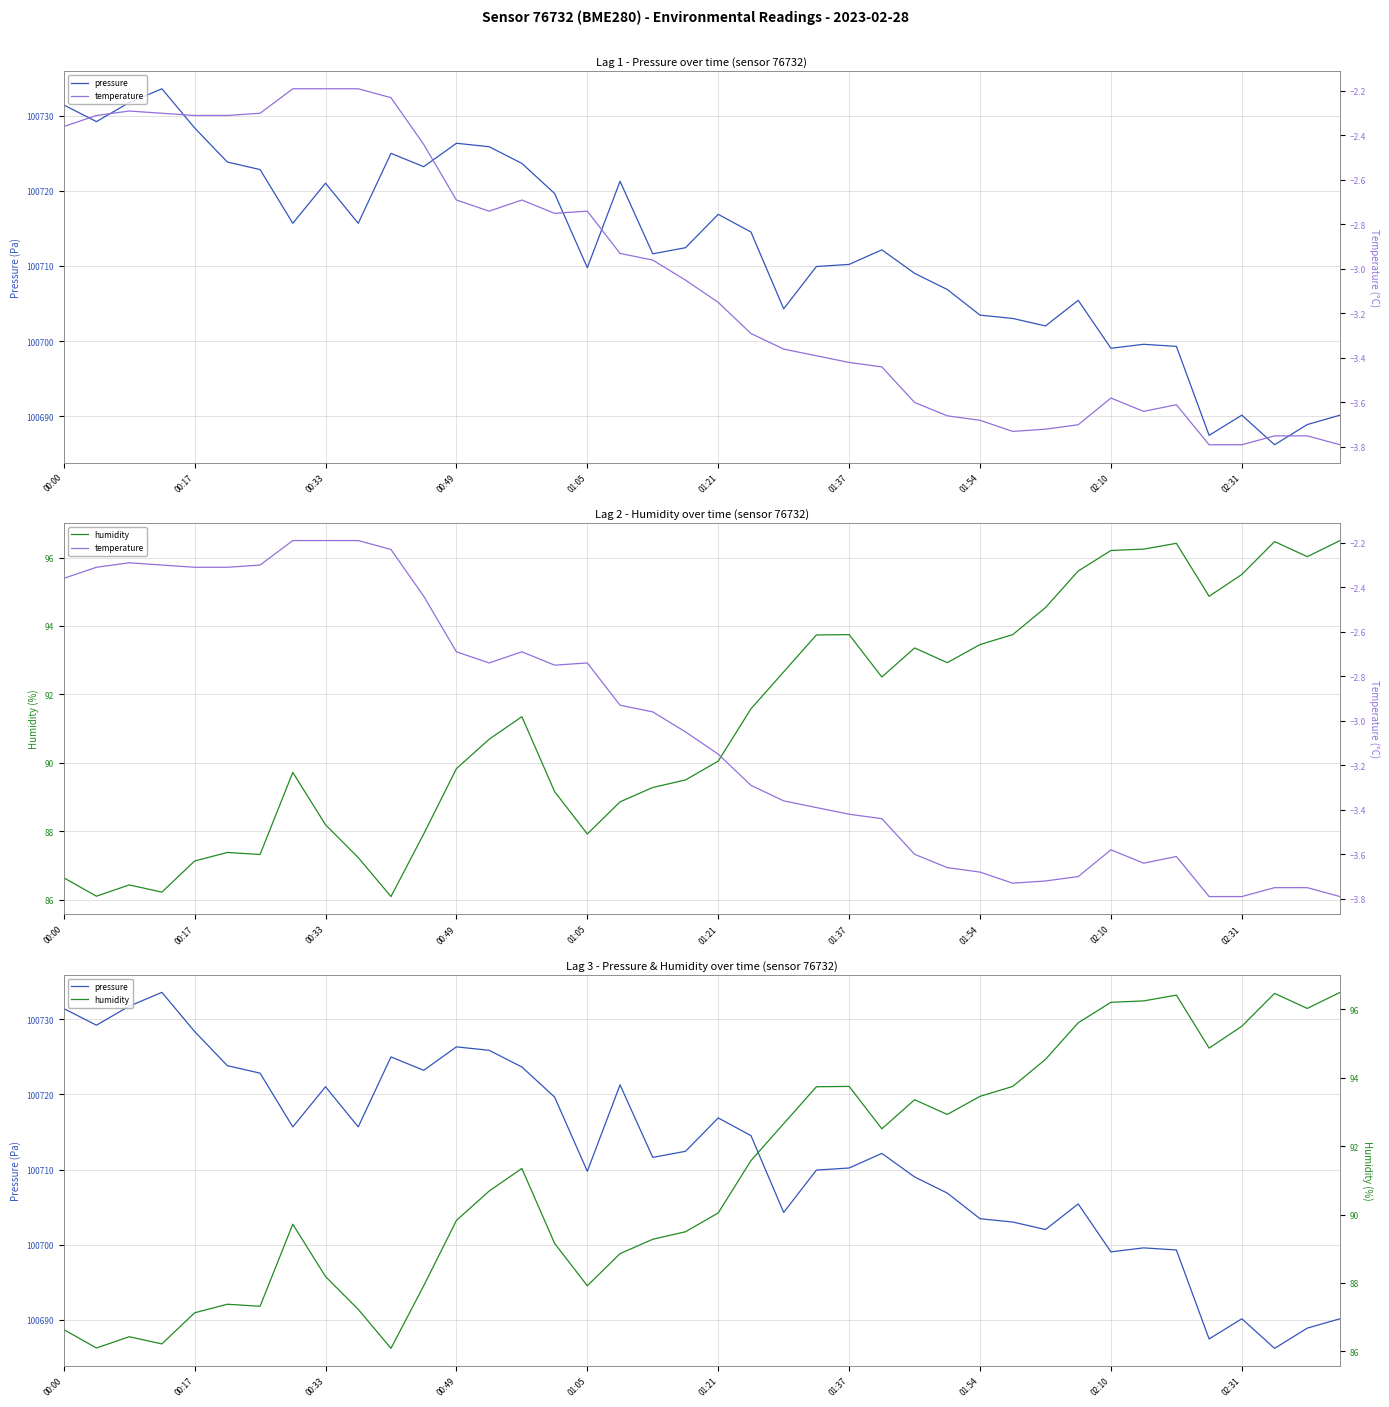

What is the approximate value of pressure at 02:31?

100690.2